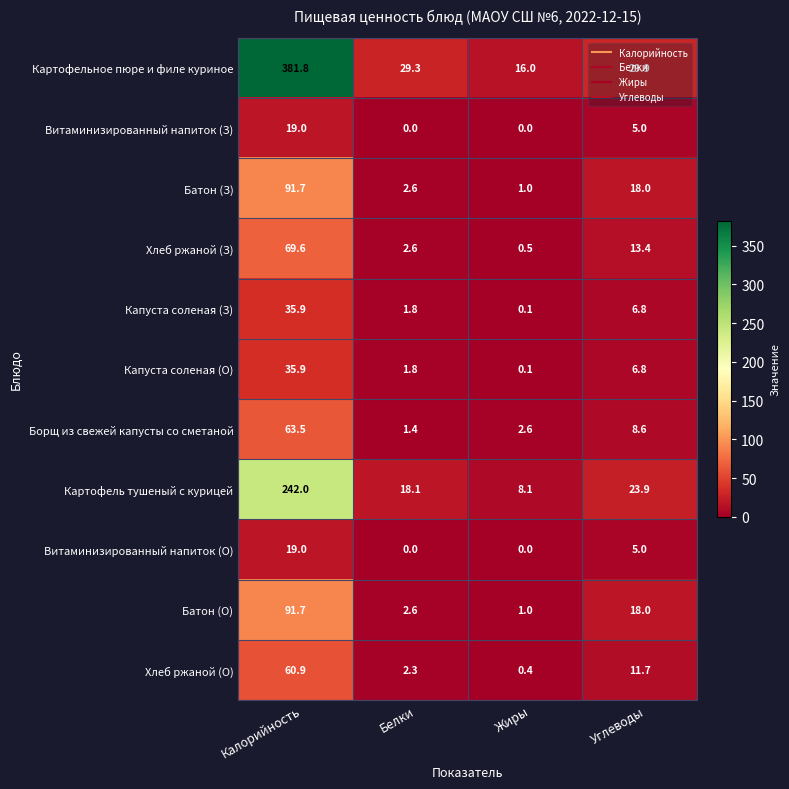

True or false: Витаминизированный напиток (О) has a value of 6.0 at Калорийность.

False